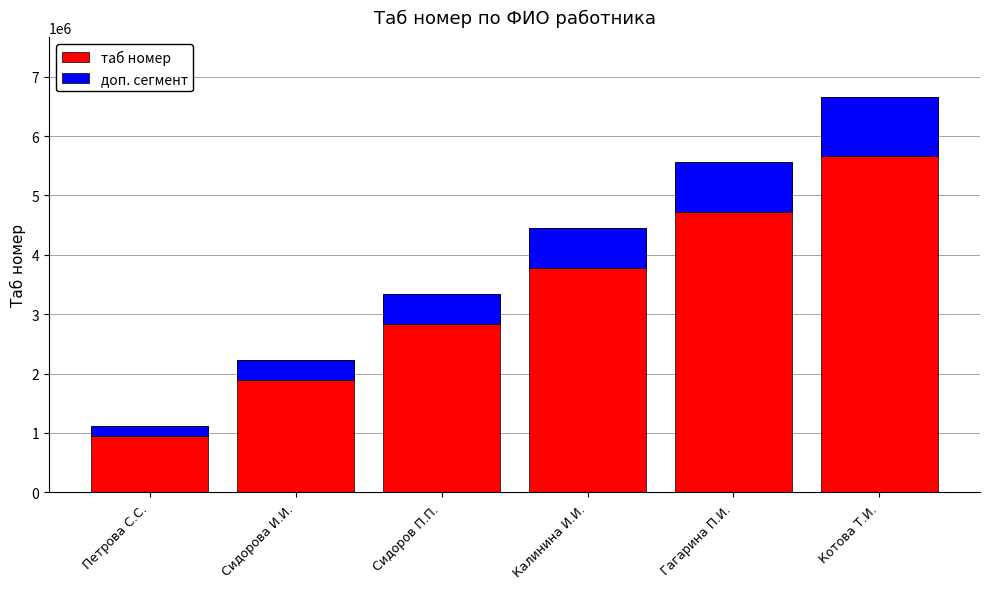

True or false: доп. сегмент has a value of 833333.3 at Гагарина П.И..

True